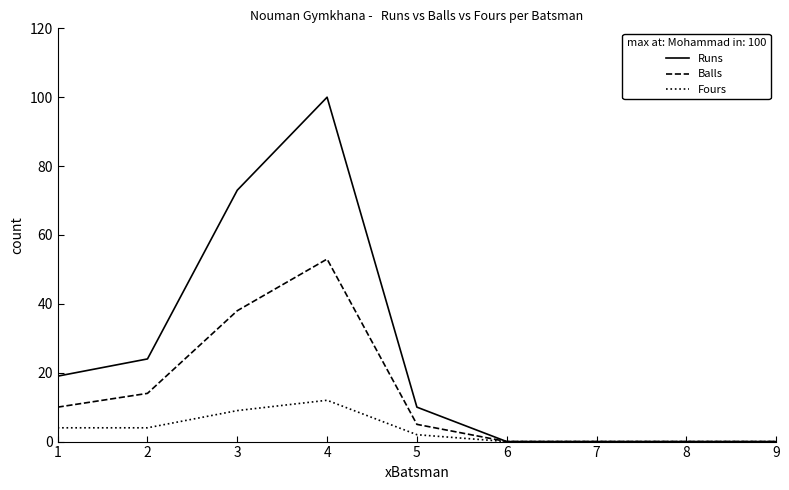

Which series has the largest total across all categories?

Runs